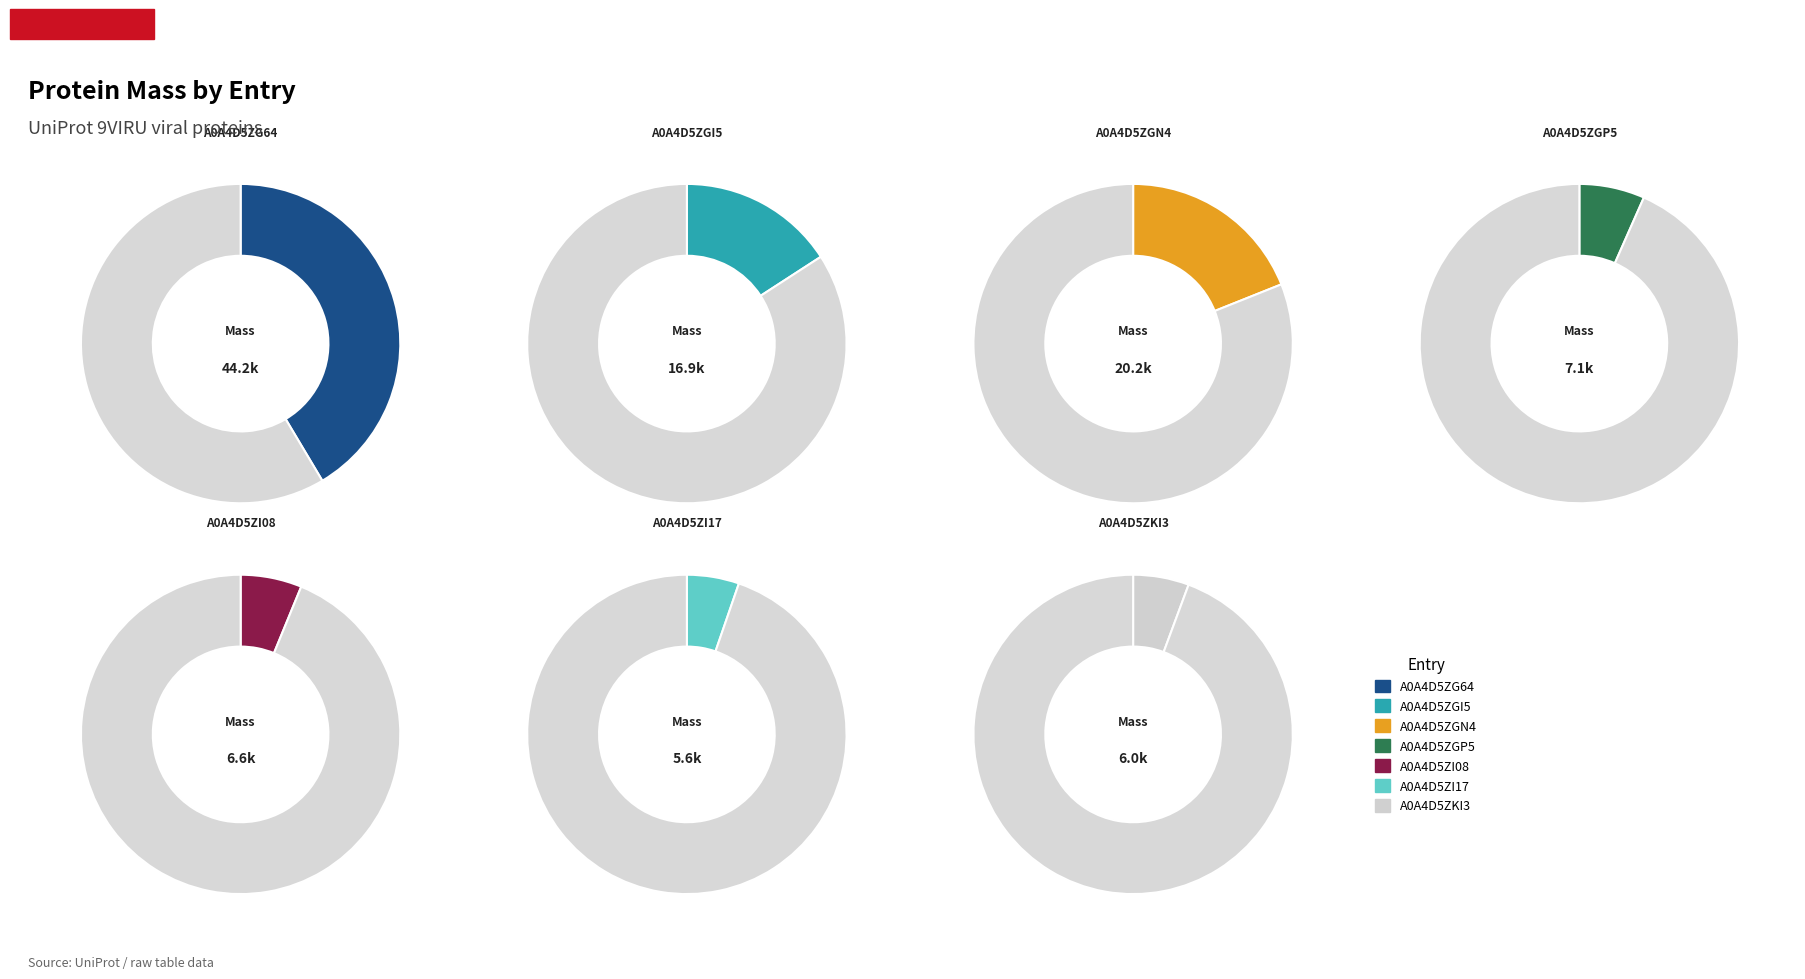

Which category has the biggest portion of the pie?

A0A4D5ZG64